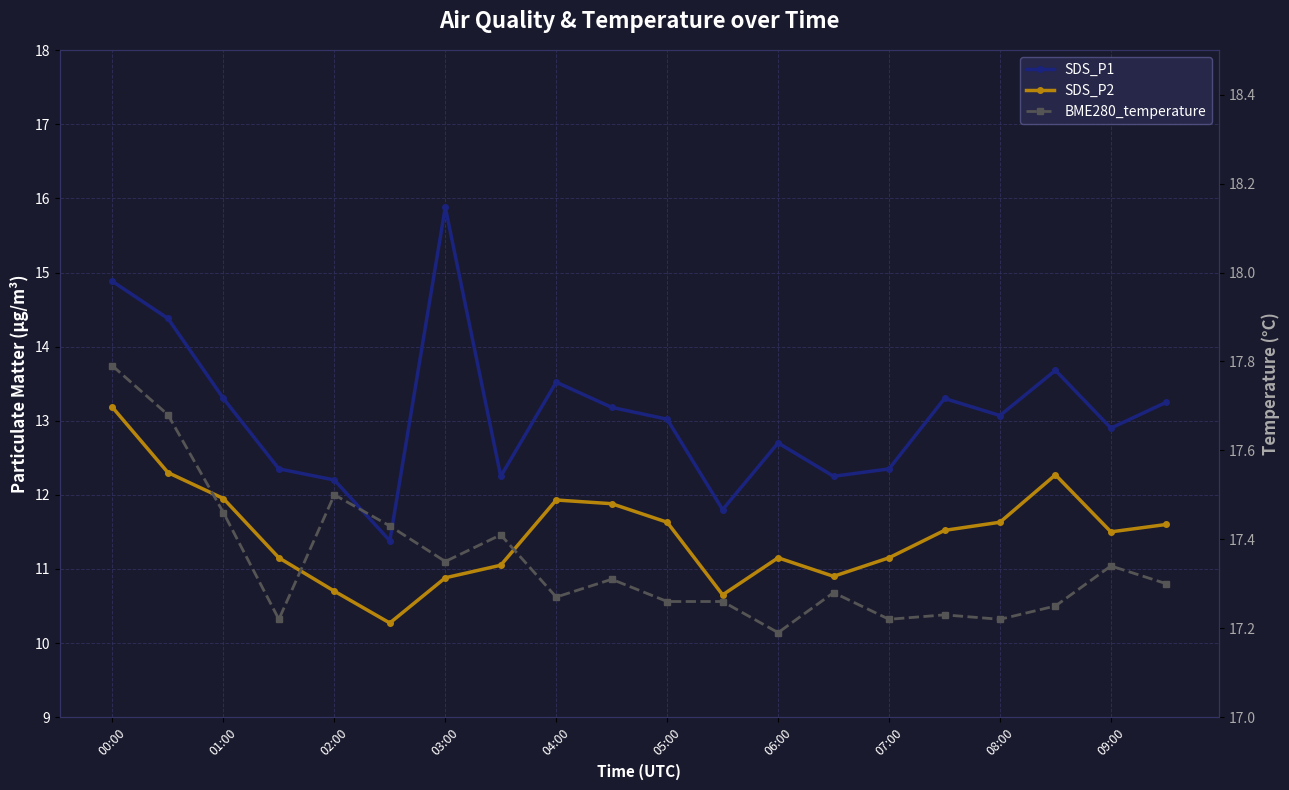

How many lines are shown in the chart?

3